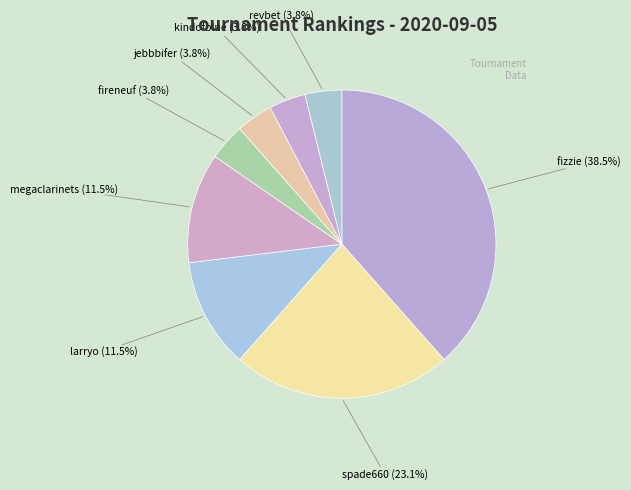

To the nearest percent, what is the combined percentage of fireneuf and spade660?

27%